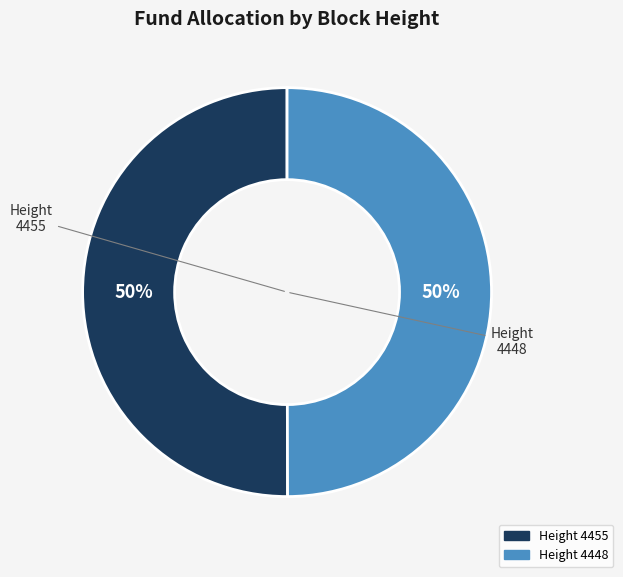

To the nearest percent, what is the average slice percentage?

50%